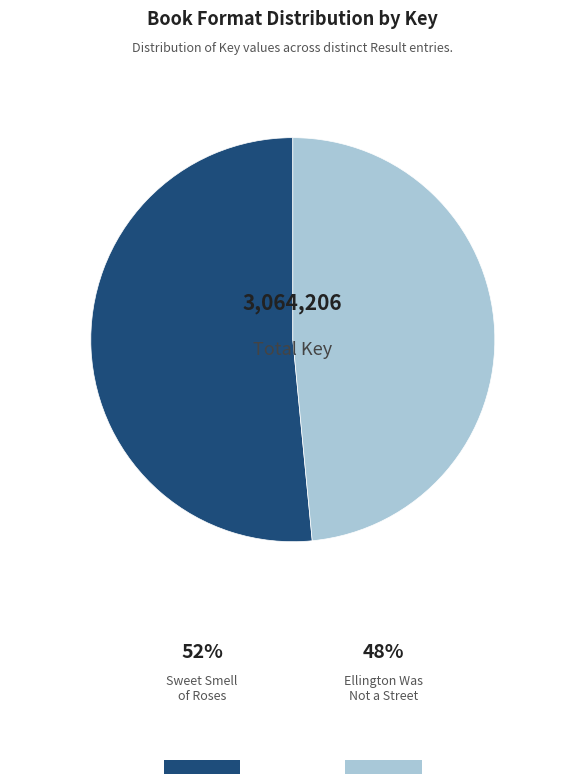

Is there a majority slice in this chart?

Yes